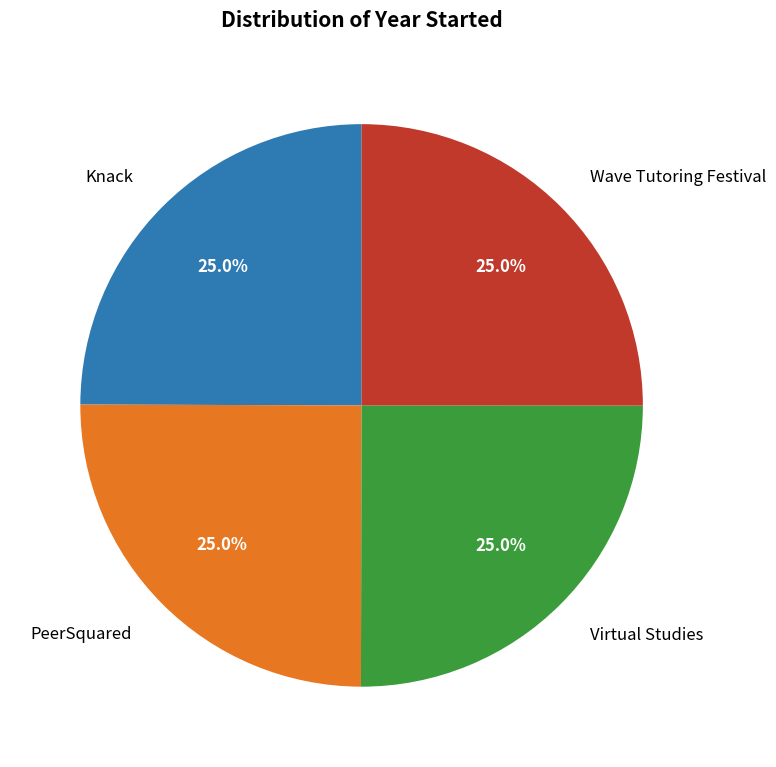

Count the number of slices in the pie.

4